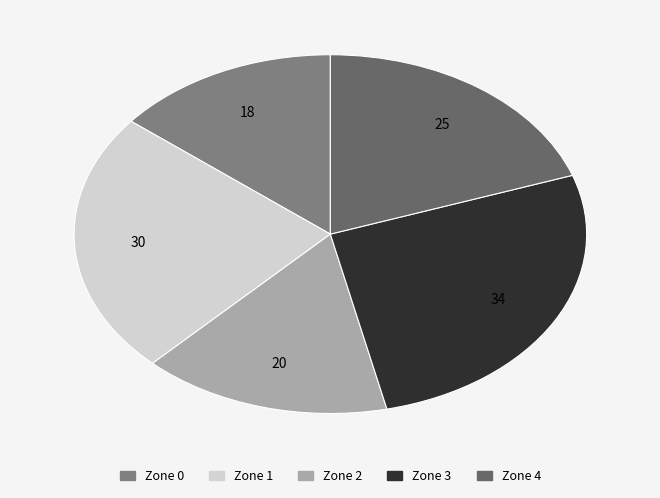

Is there a majority slice in this chart?

No